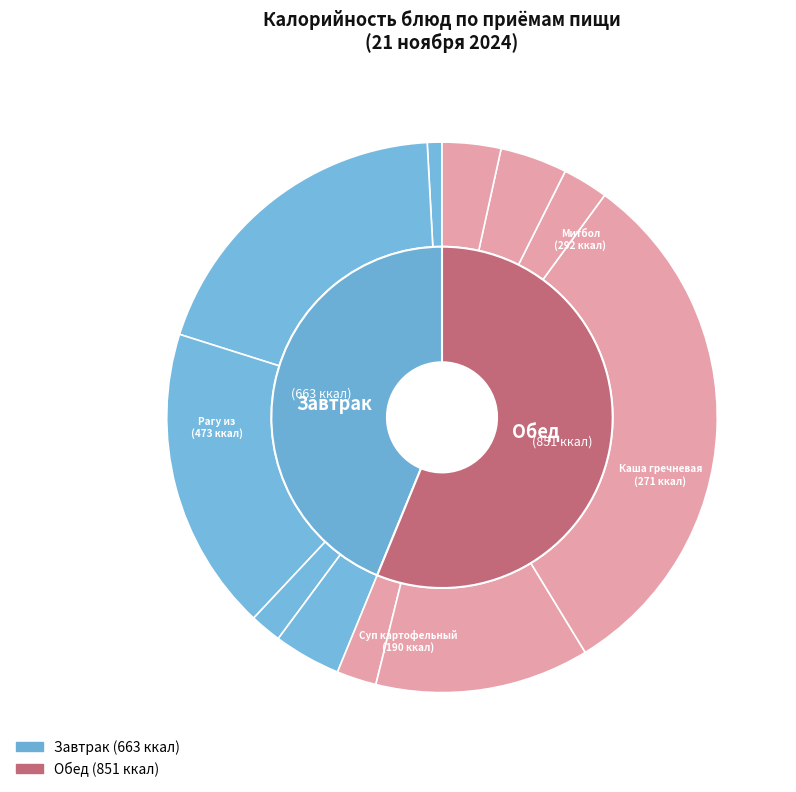

What is the smallest slice in the pie chart?

Огурцы солёные